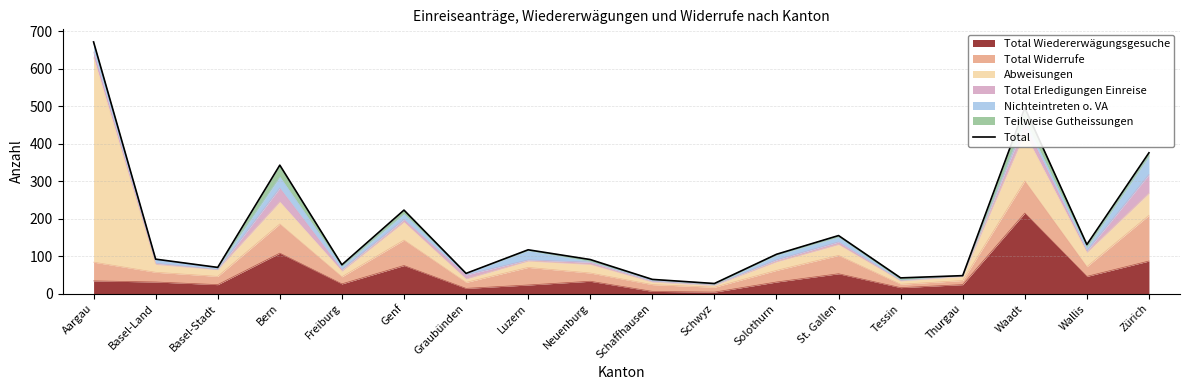

At which category does the data reach its first local valley?

Basel-Stadt